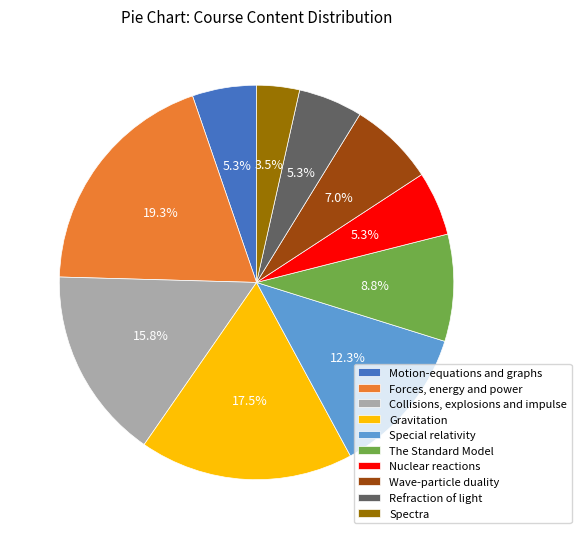

To the nearest percent, what portion does Refraction of light represent?

5%